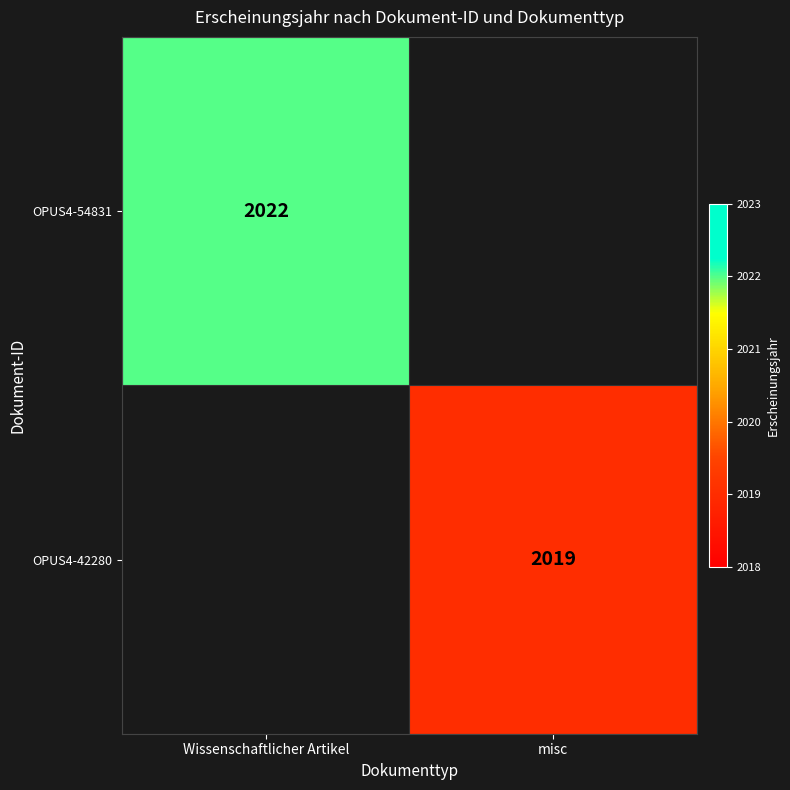

Is the value of OPUS4-54831 at Wissenschaftlicher Artikel greater than the value of OPUS4-42280 at misc?

Yes